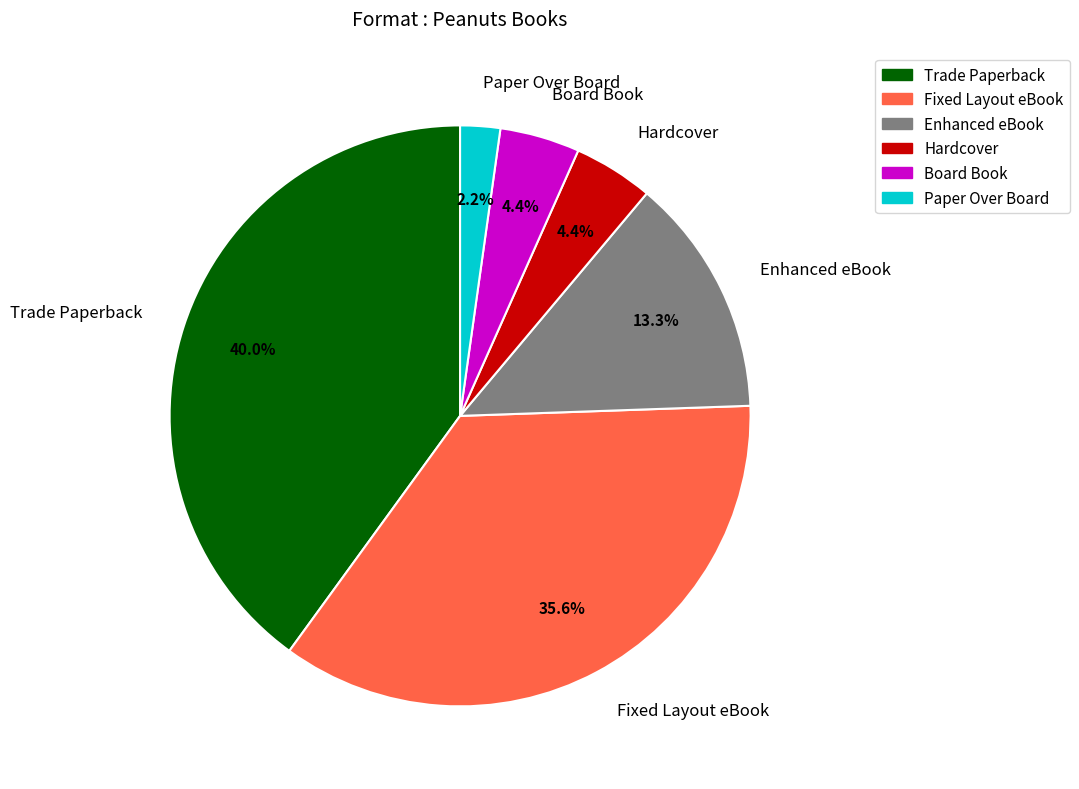

How many segments does this pie chart have?

6